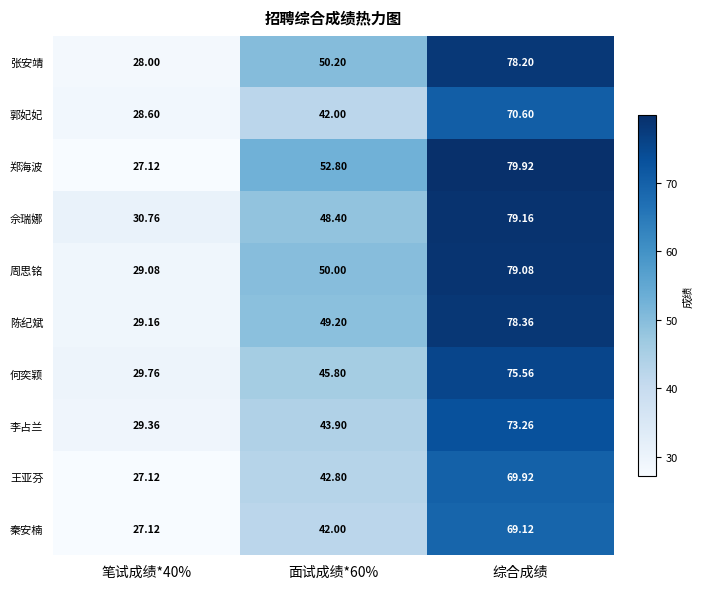

Which series has the widest spread of values?

郑海波